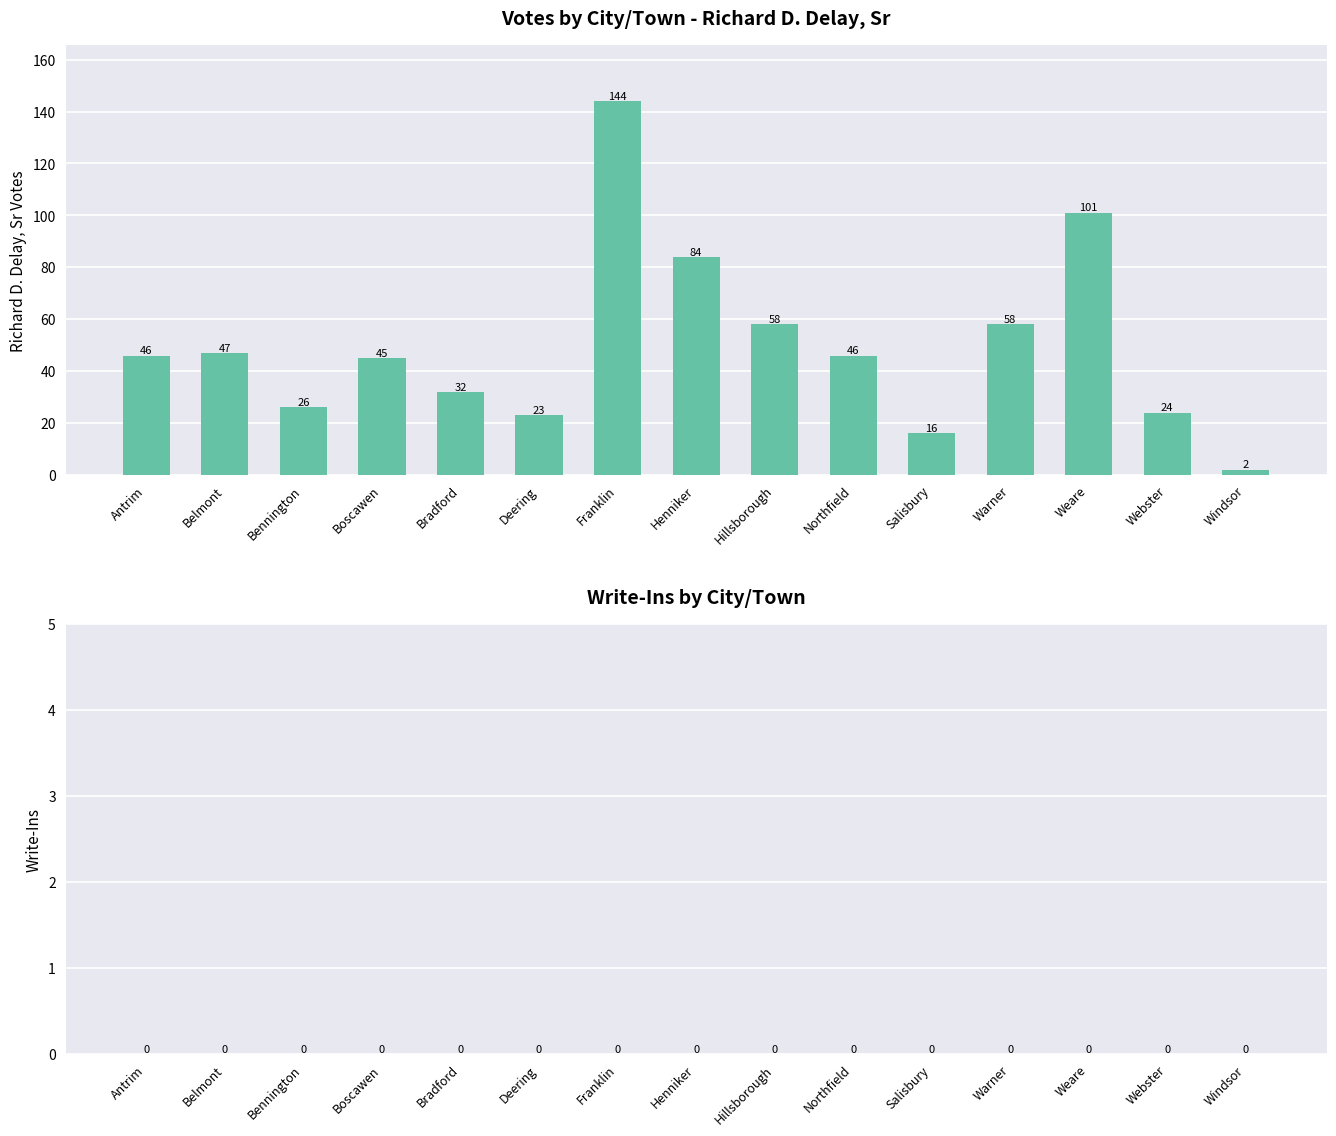

Approximately how many times larger is the value at Webster compared to Windsor?

12.0